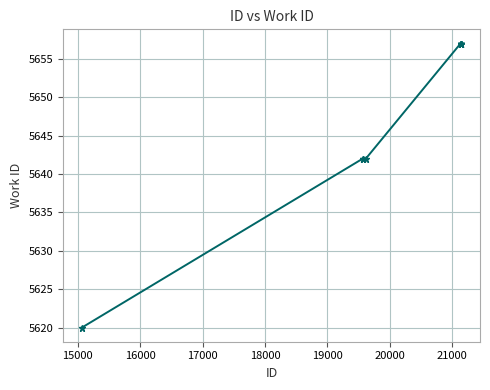

What is the value of the 1st point from the left?

5620